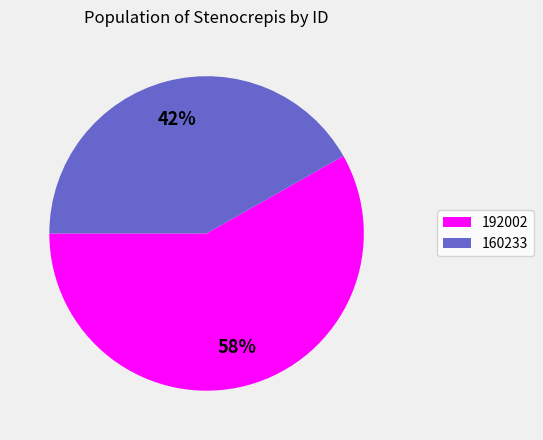

What percentage is the 160233 slice, to the nearest percent?

42%